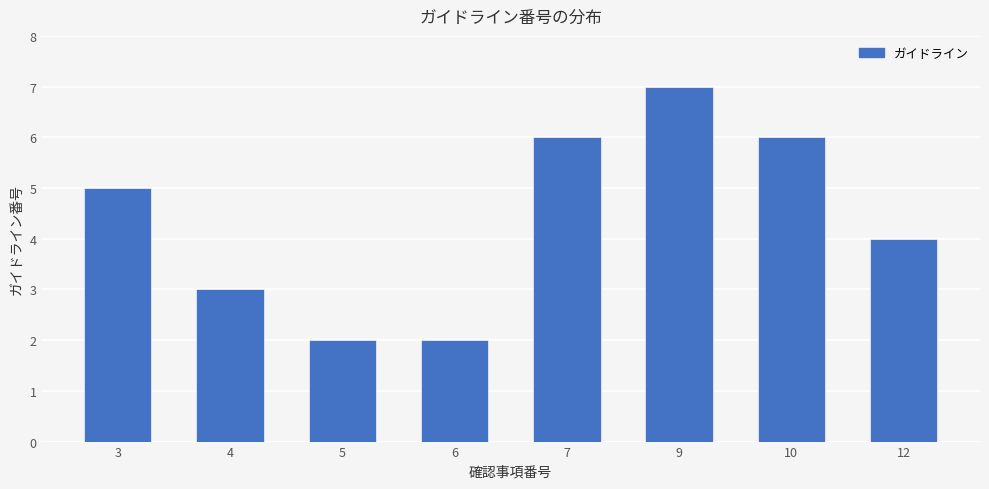

At which label is the value closest to 4?

12